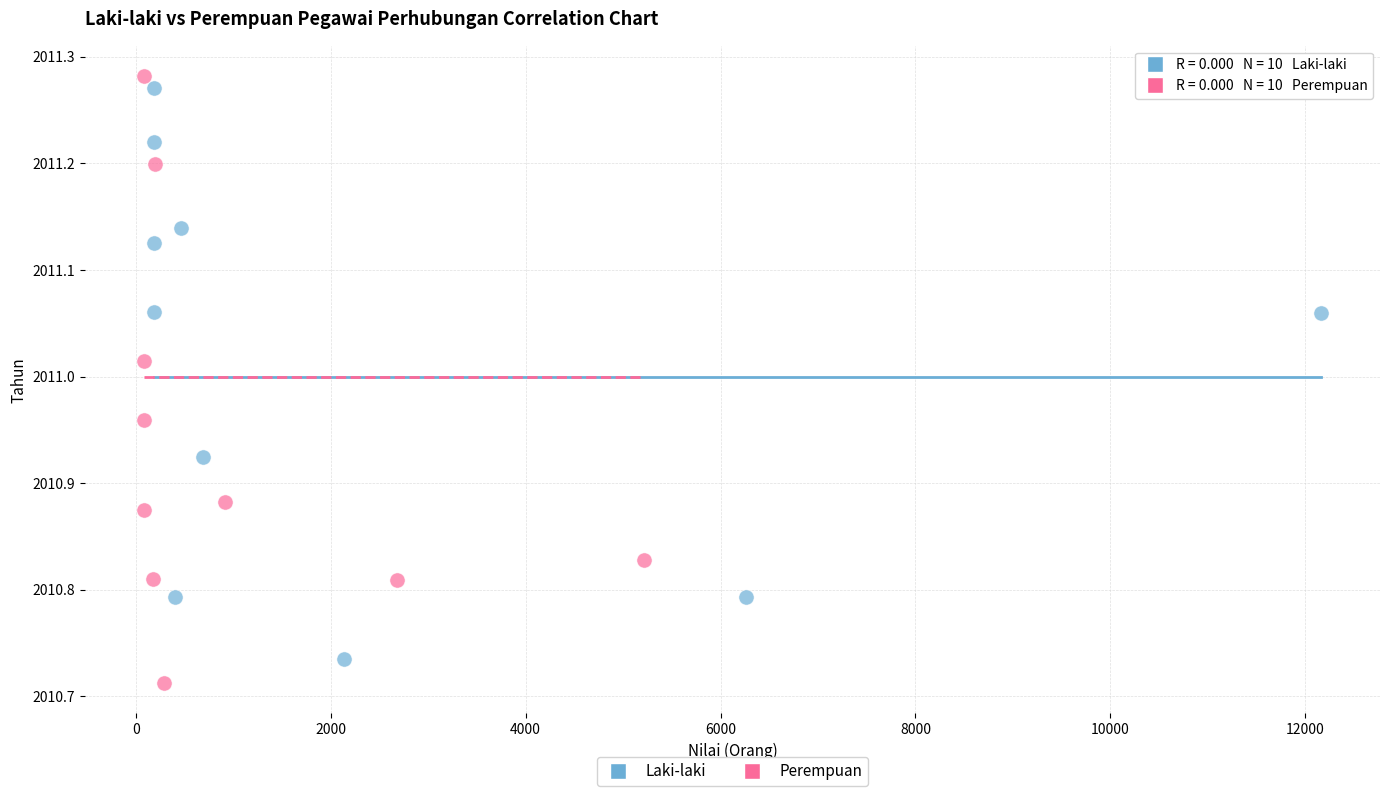

What are all the series names shown in the legend?

Laki-laki, Perempuan